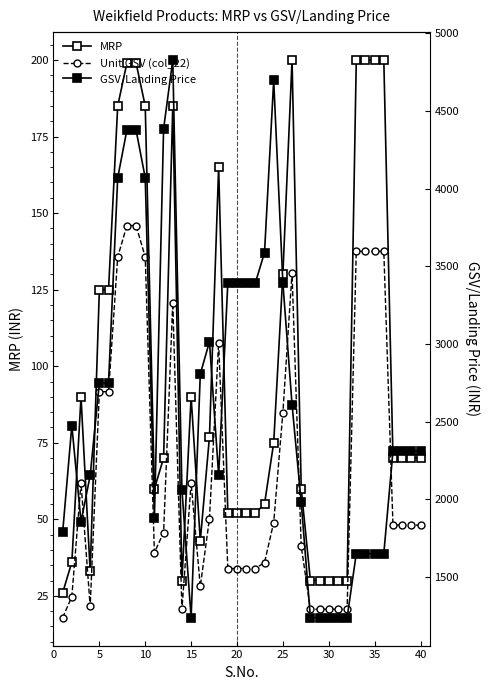

Is it true that MRP equals 8.4 at 28?

False